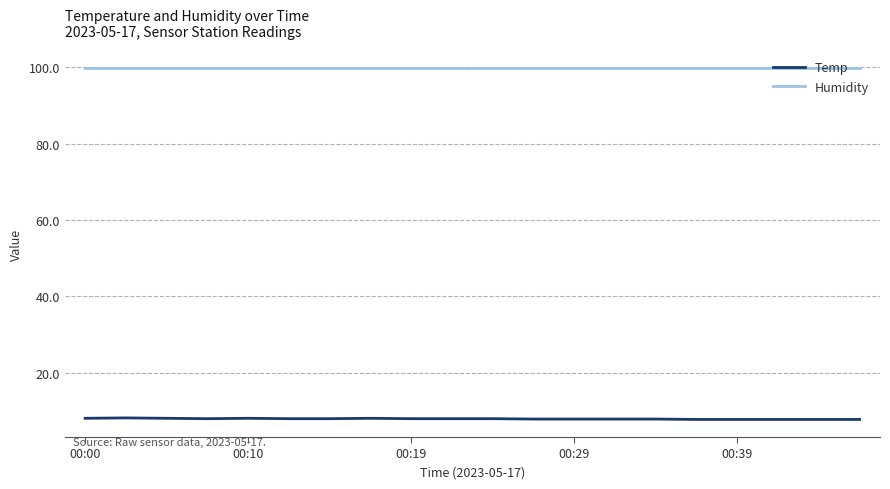

List the series in order of their overall mean, lowest first.

Temp, Humidity